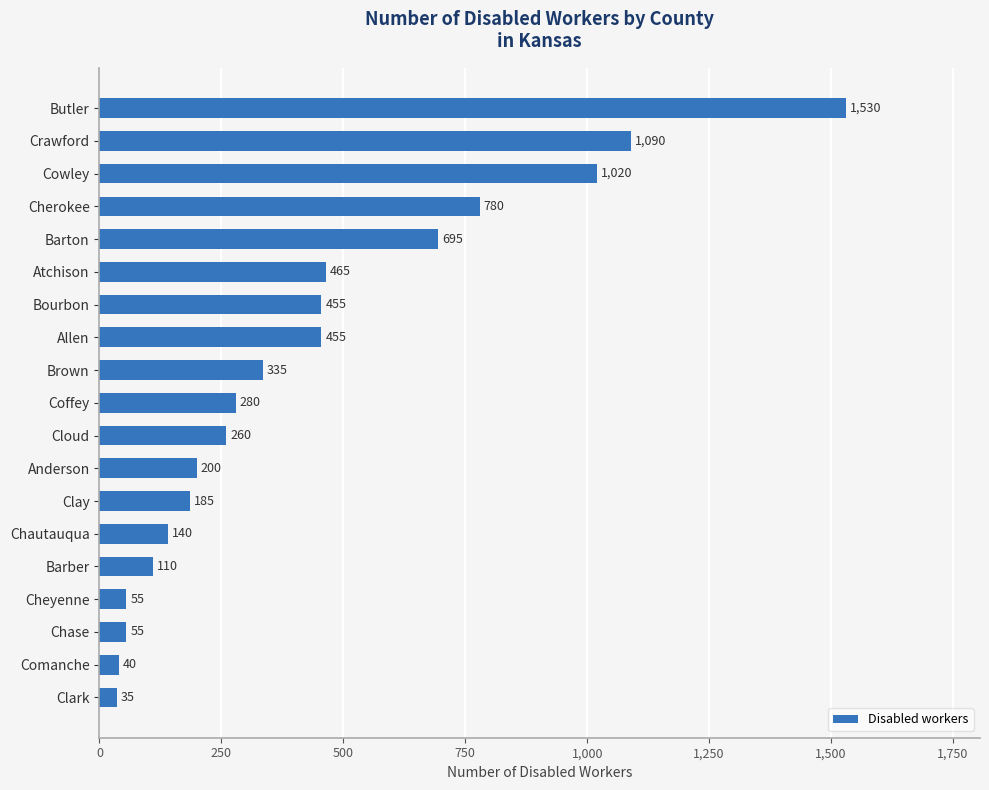

Does the chart contain stacked bars?

No